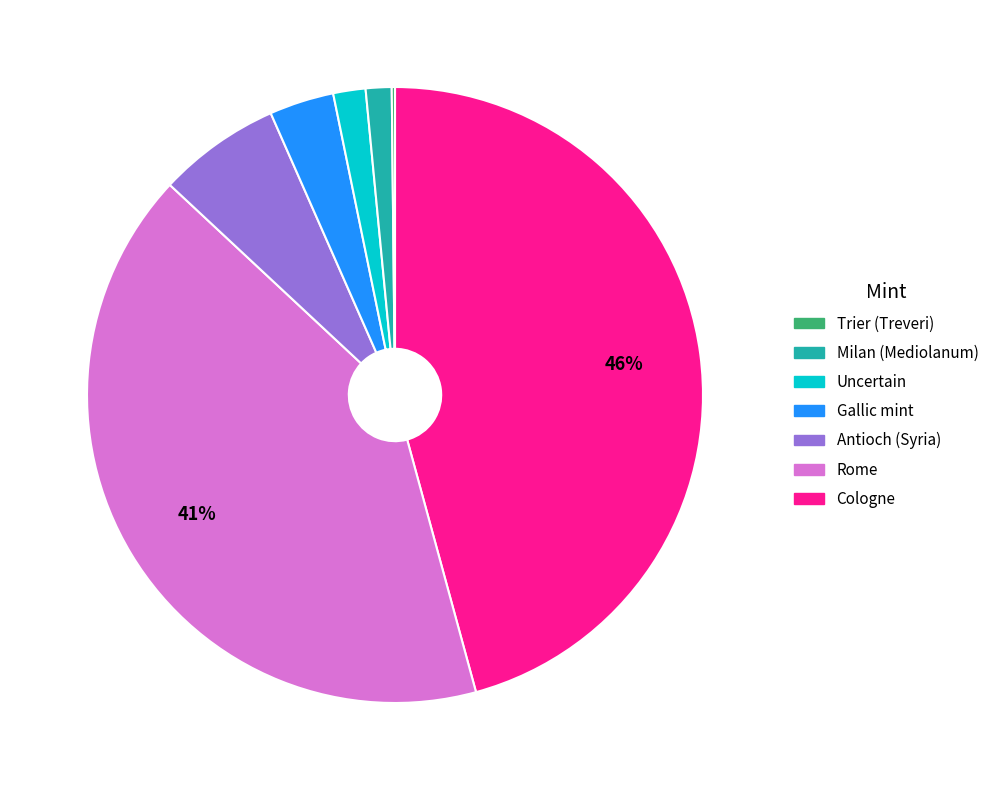

To the nearest percent, what is the average slice percentage?

14%